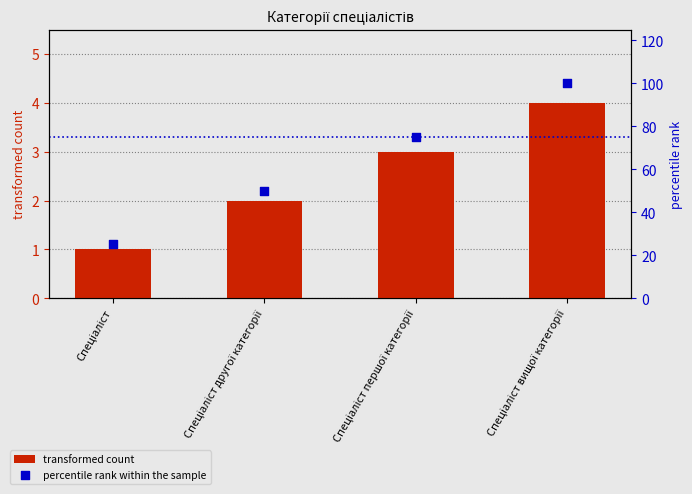

What is the total value across all series at Спеціаліст вищої категорії?

104